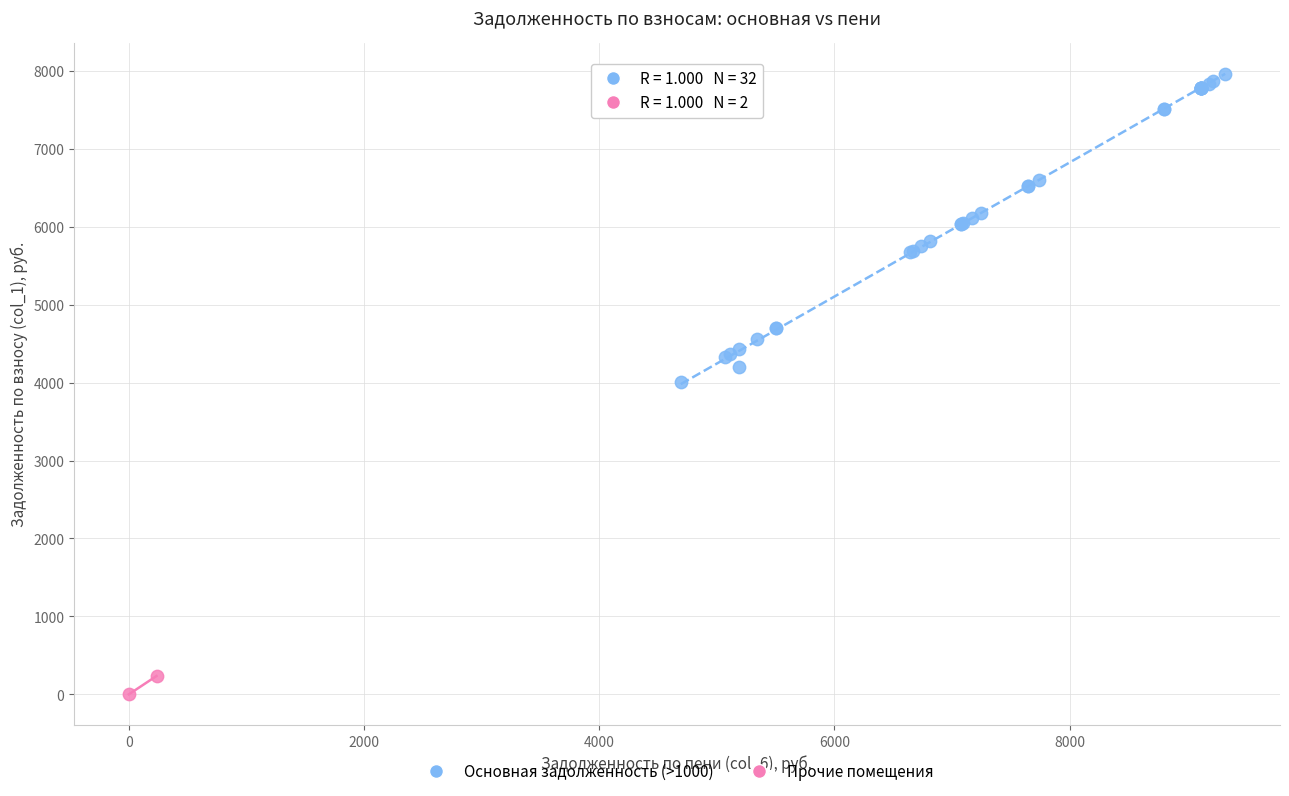

Which series contains the highest Y value?

Основная задолженность (>1000)